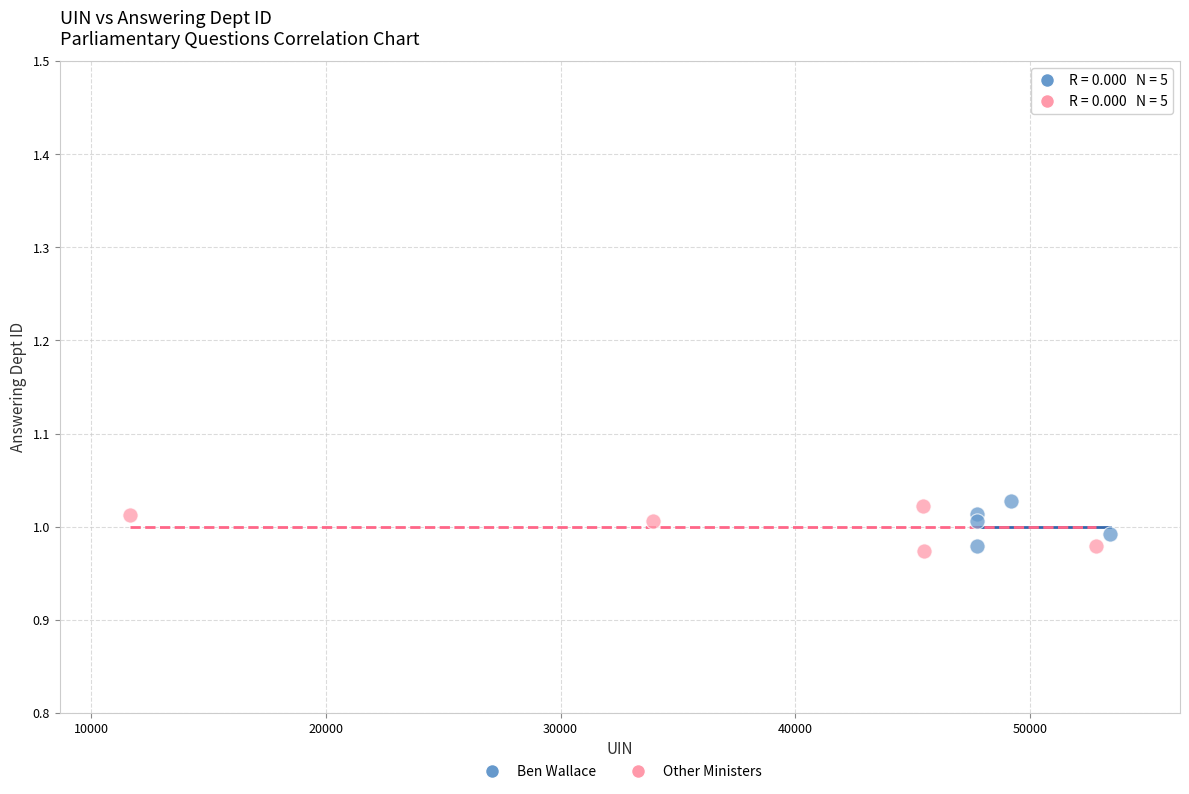

Which series contains the lowest Y value?

Other Ministers